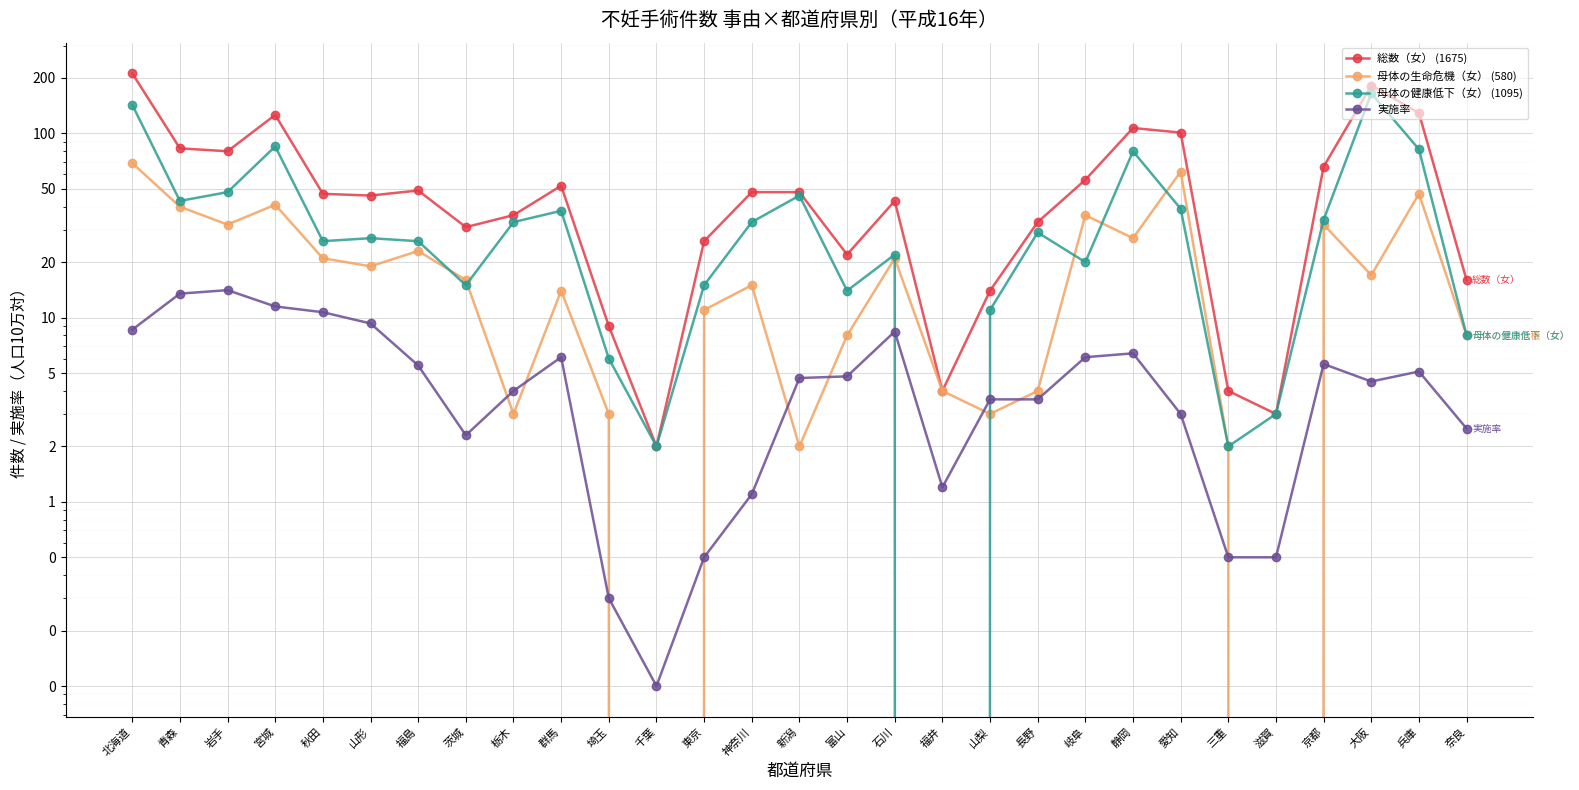

The 実施率 series shows 3.4 at 静岡. True or false?

False